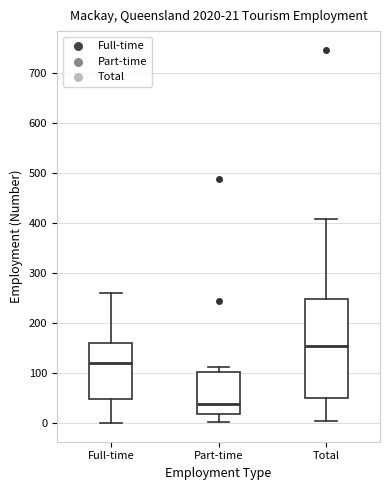

Which box's median line is the highest?

Total